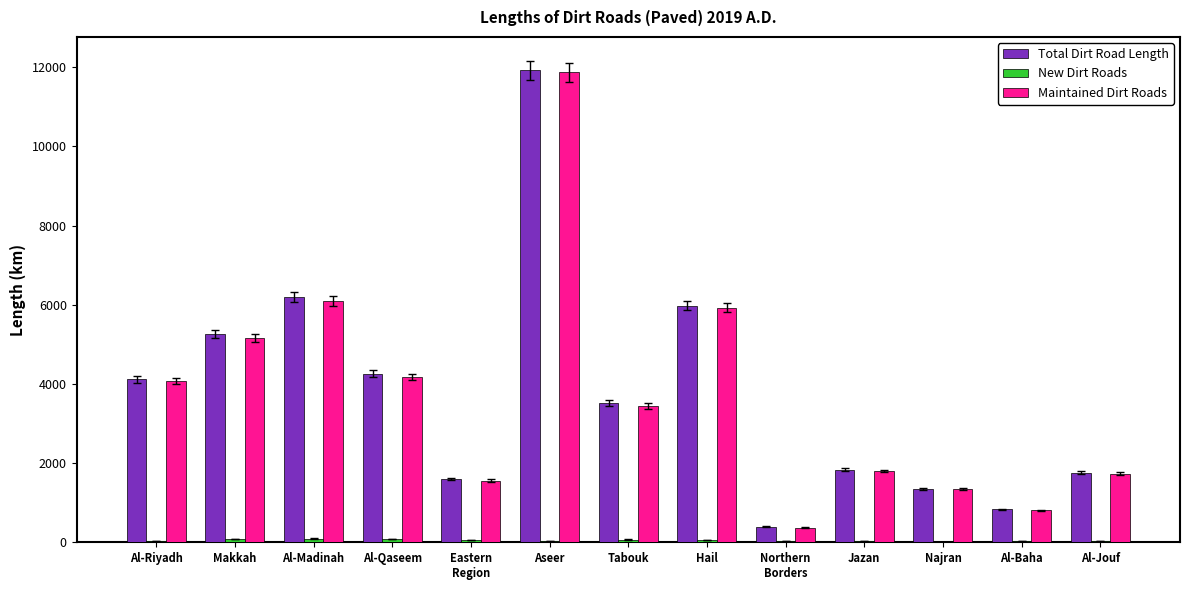

What is the total value across all series at Najran?

2710